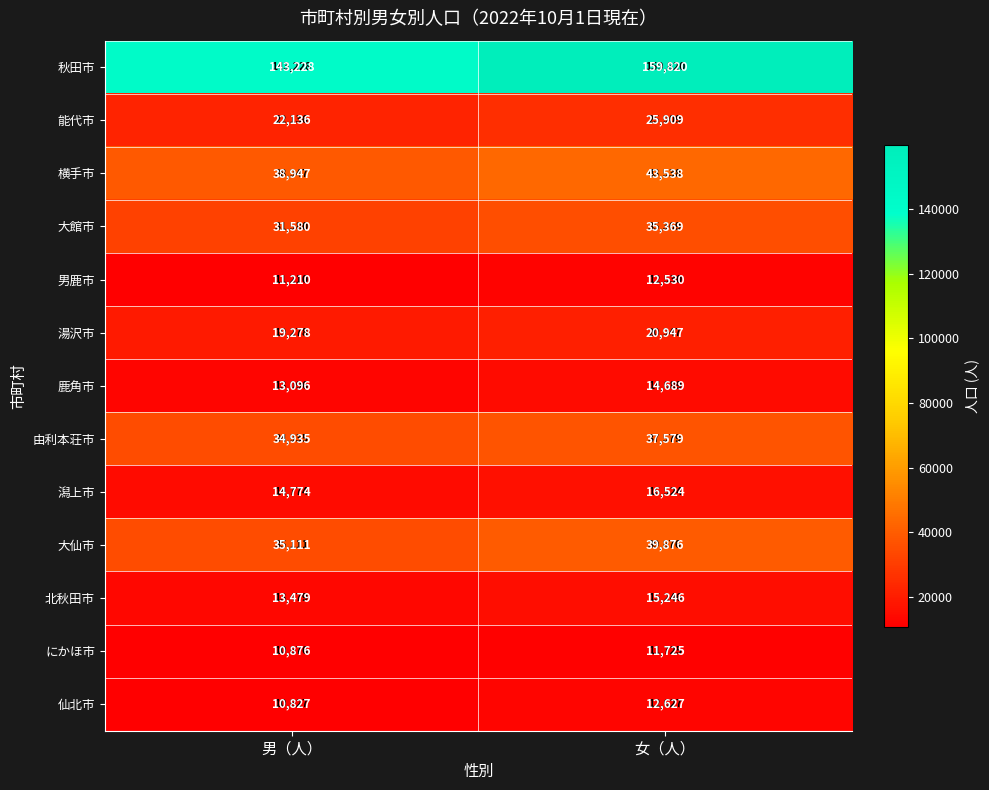

Which series has the largest total across all categories?

秋田市